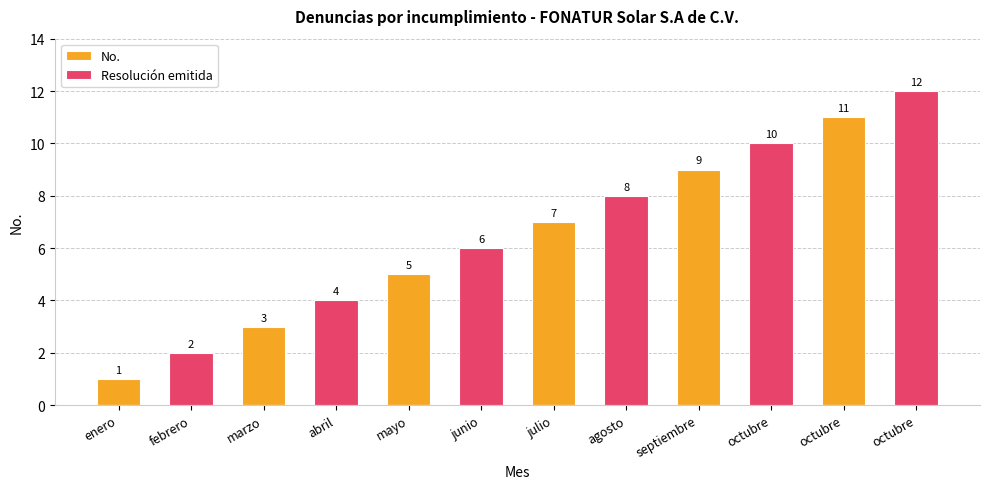

At which label does Resolución emitida first exceed 2?

abril